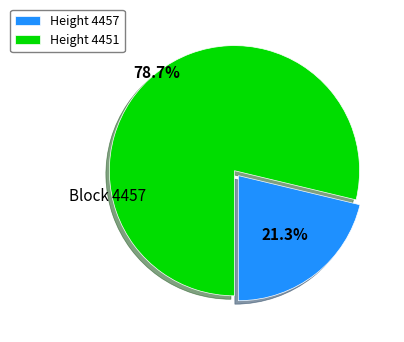

Does any single category account for the majority?

Yes